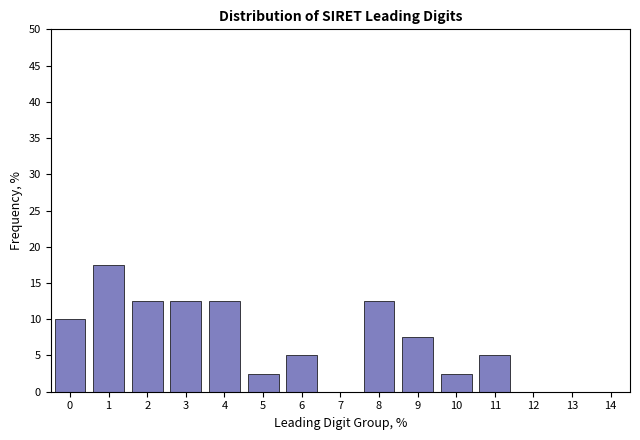

Reading left to right, transcribe all the data shown in this chart.

0=10.0	1=17.5	2=12.5	3=12.5	4=12.5	5=2.5	6=5.0	7=0.0	8=12.5	9=7.5	10=2.5	11=5.0	12=0.0	13=0.0	14=0.0